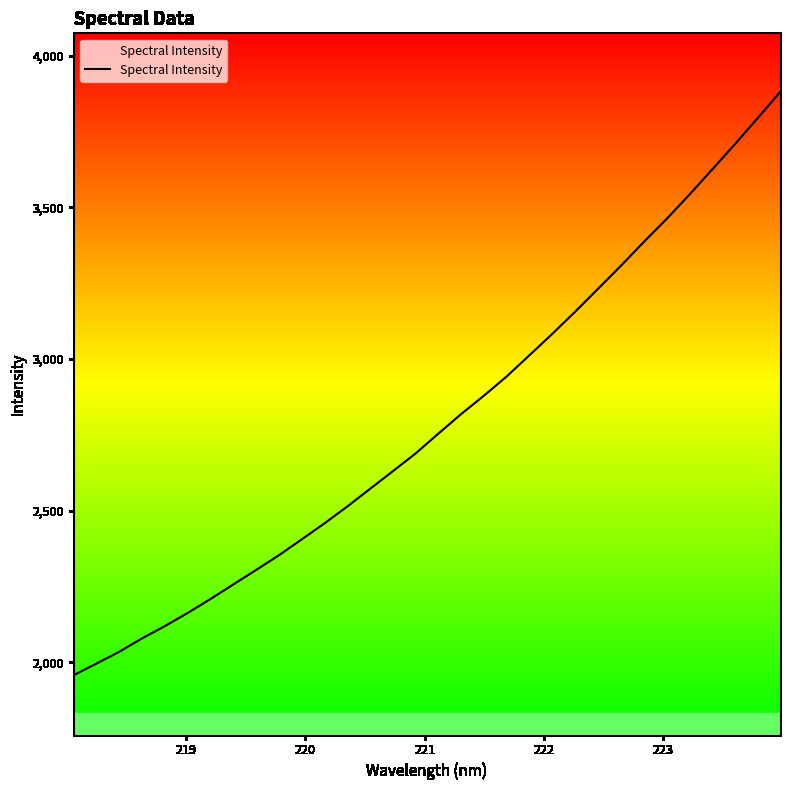

What is the sum of all values?

89311.8